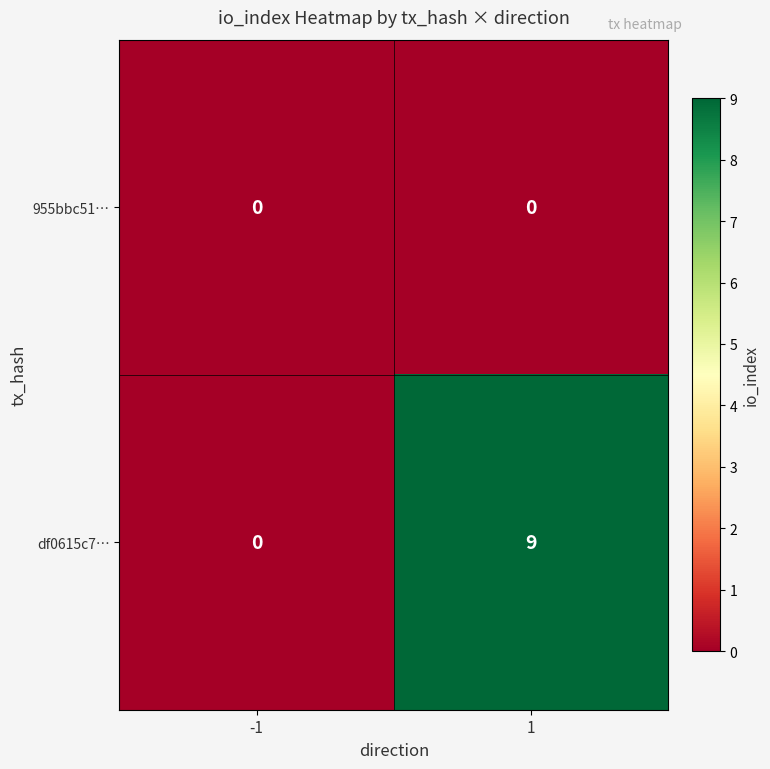

What is the total value across all series at 1?

9